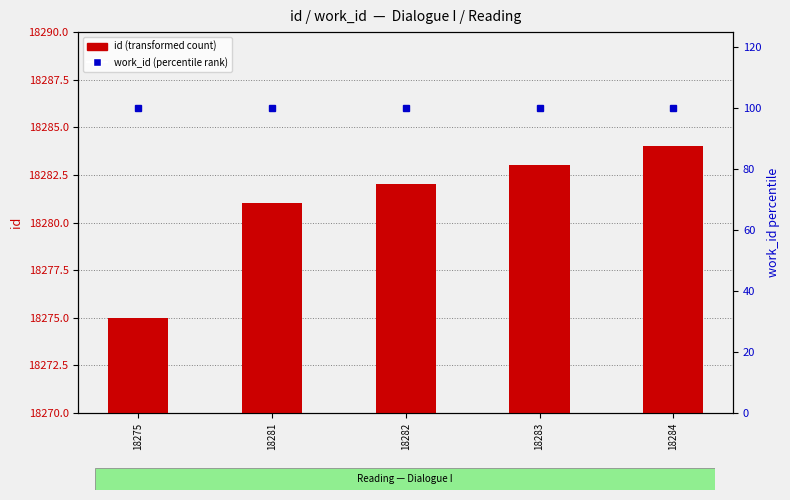

What is the difference between the second highest and second lowest values in the id (transformed count) series?

2